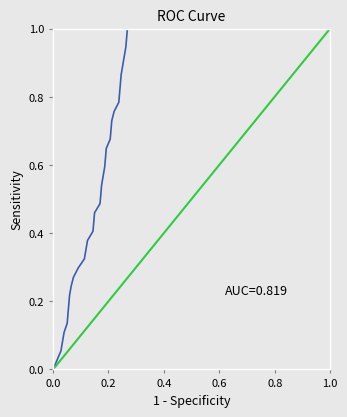

What is the value of the Reference point at the 6th from the left?

0.2